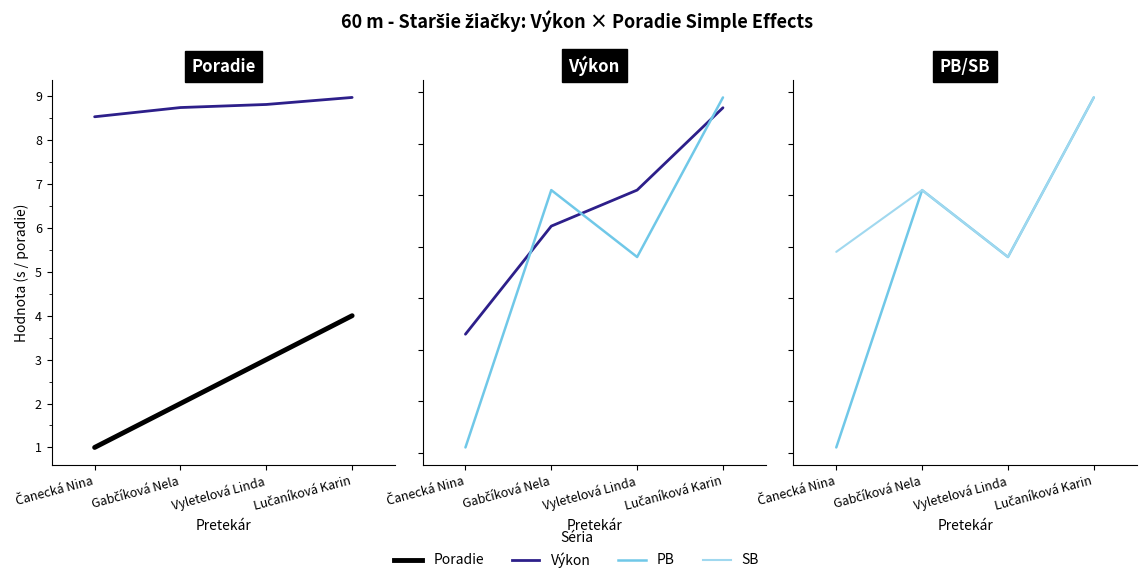

Where does the Poradie series first go above 3?

Lučaníková Karin